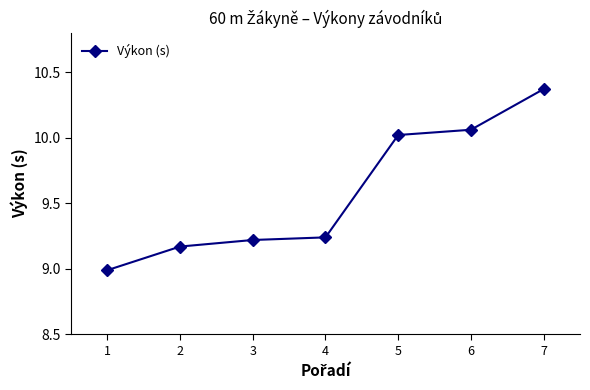

How many data points are above 9?

6